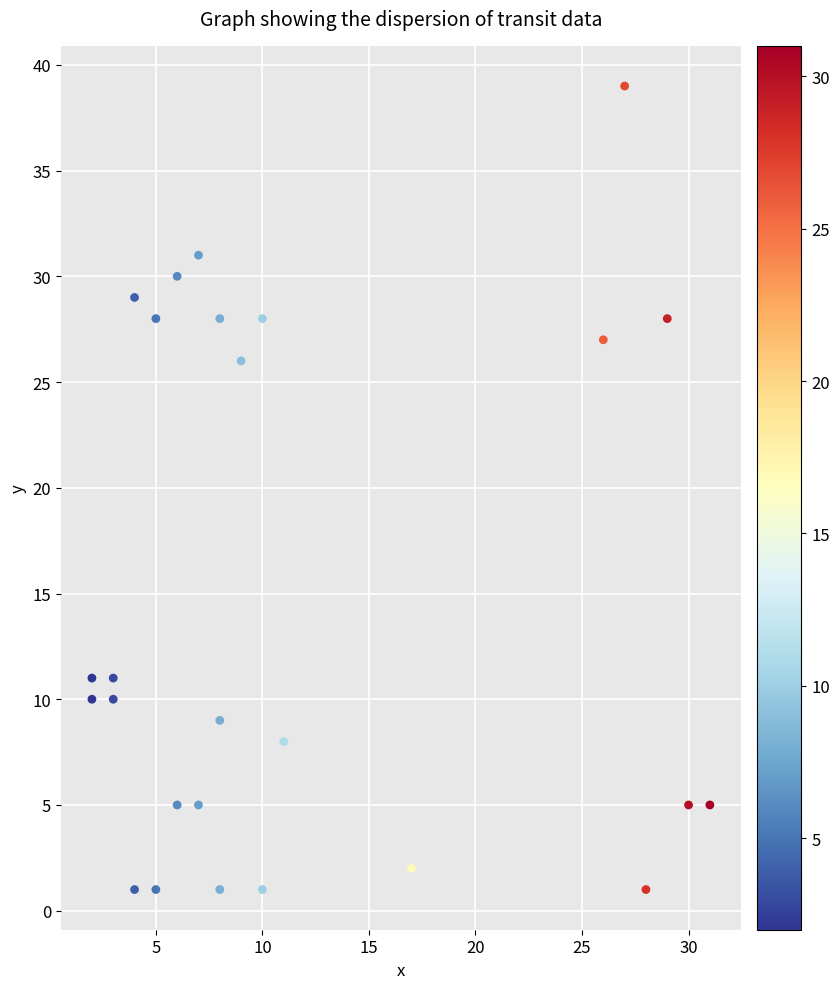

What Y value in the scatter plot is closest to 20?

26